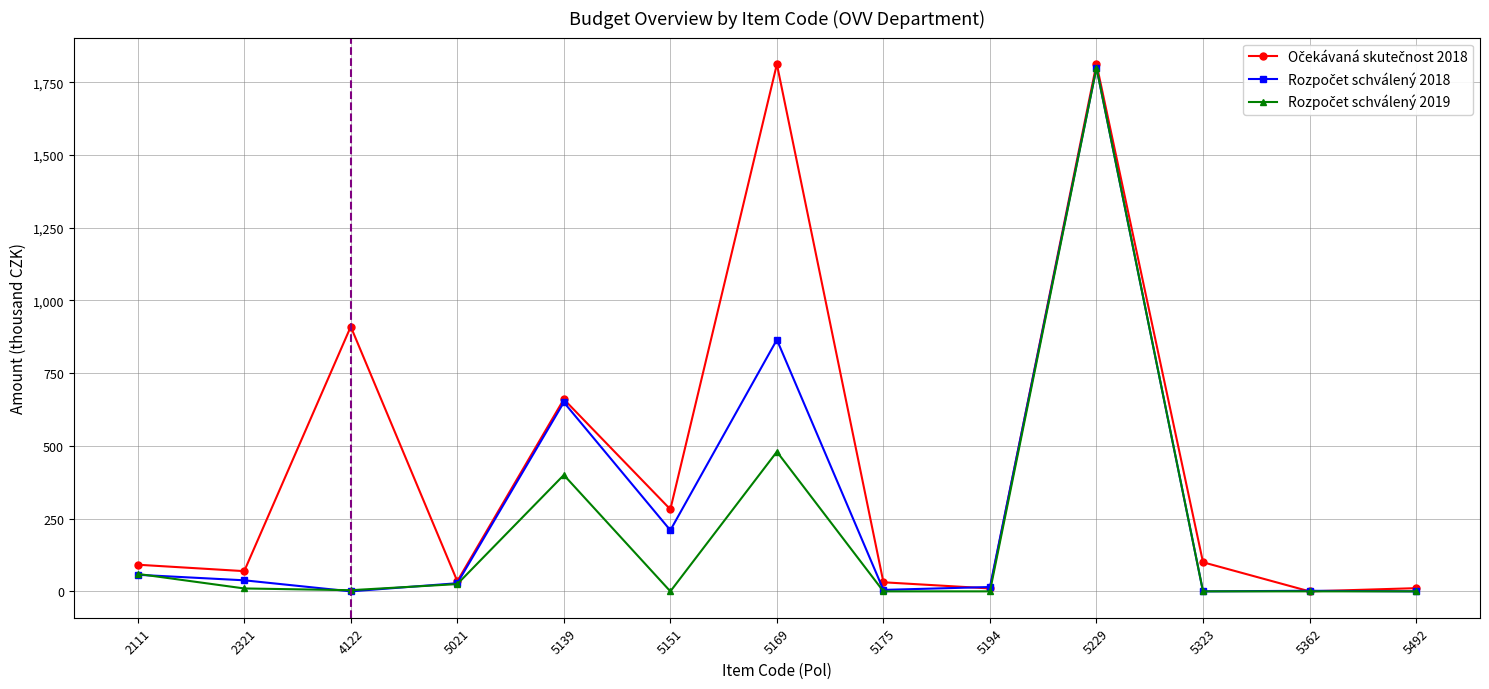

What is the value of the Rozpočet schválený 2019 point at the 4th from the left?

25.0